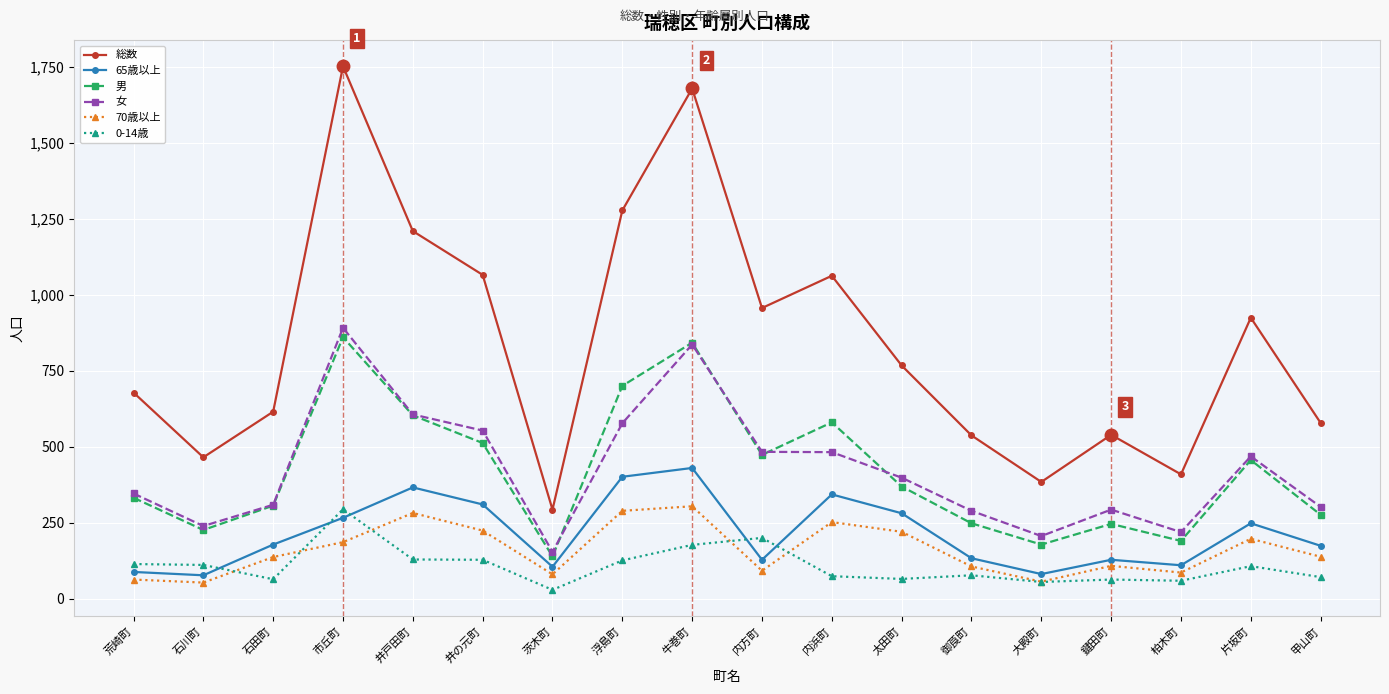

True or false: 70歳以上 and 65歳以上 intersect in this chart.

False